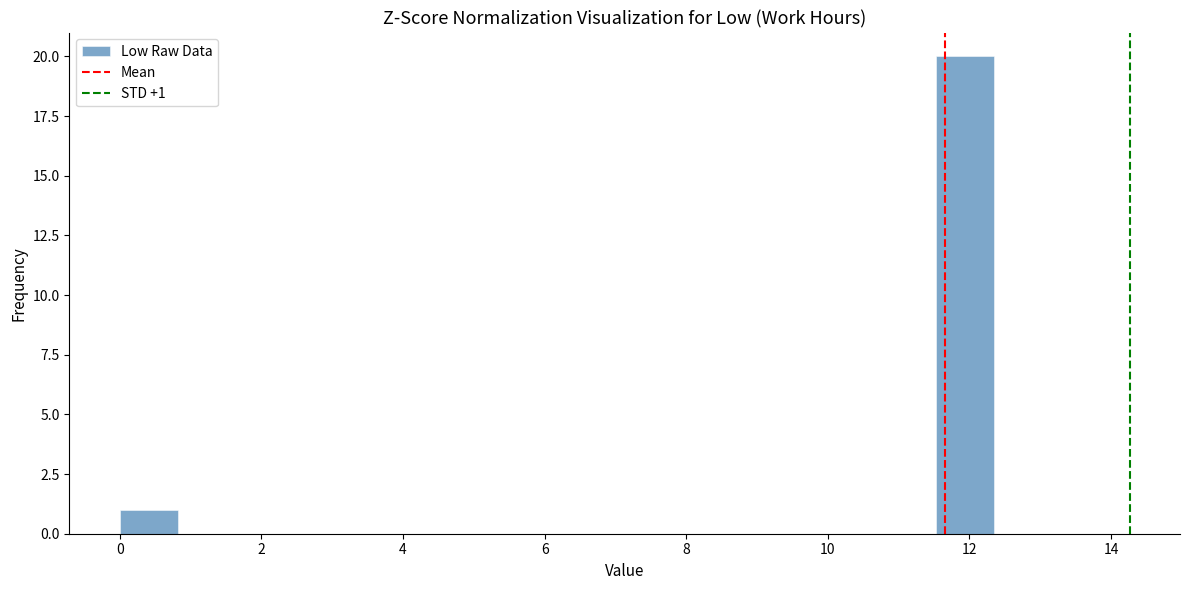

Over which range of the x-axis is the bar tallest?

11.6 to 12.4